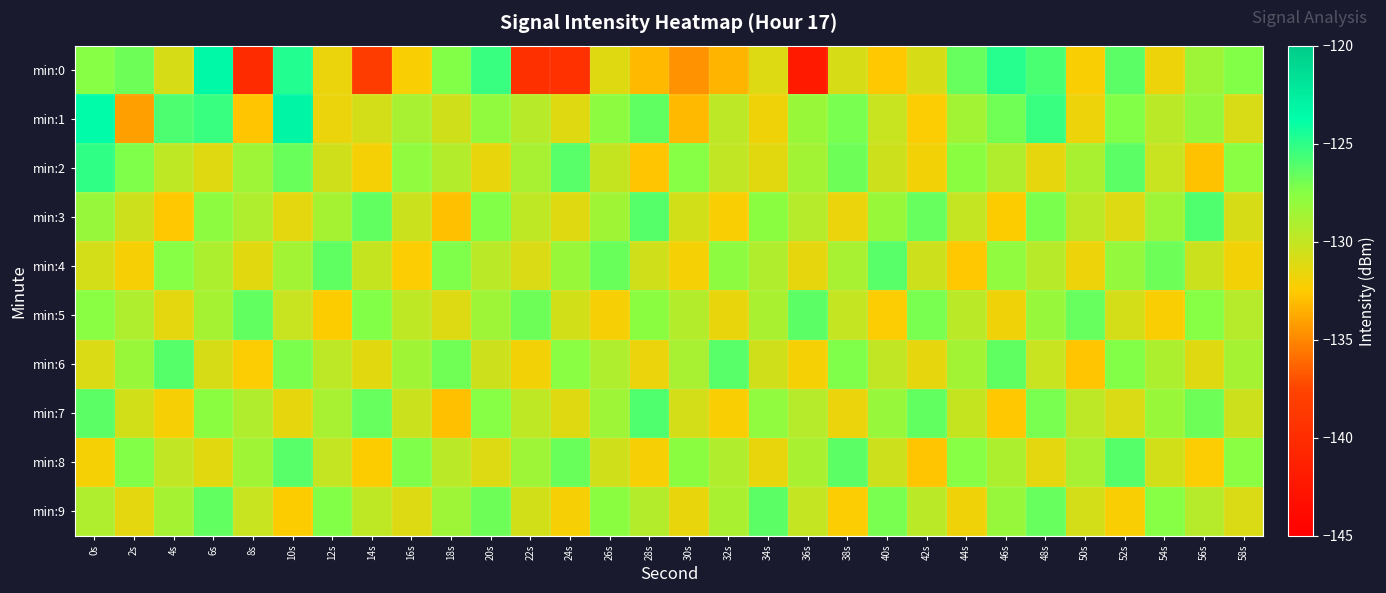

What is the maximum value shown in the chart?

-123.2